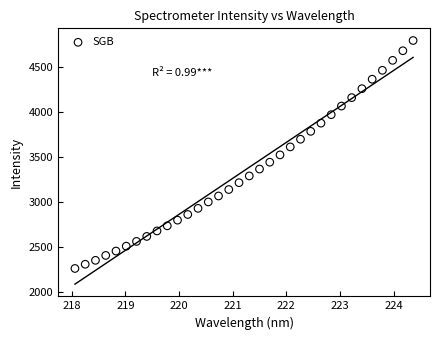

What is the range of Y values (max minus min)?

2531.5